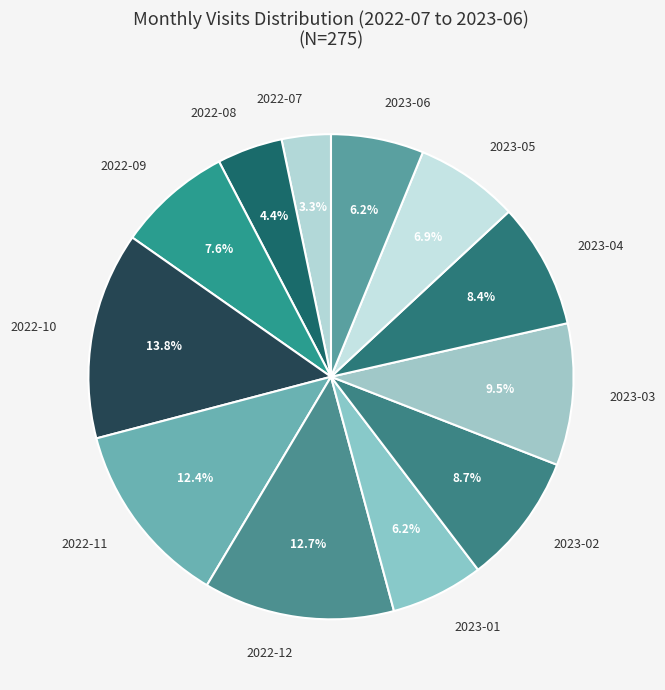

What is the largest slice in the pie chart?

2022-10